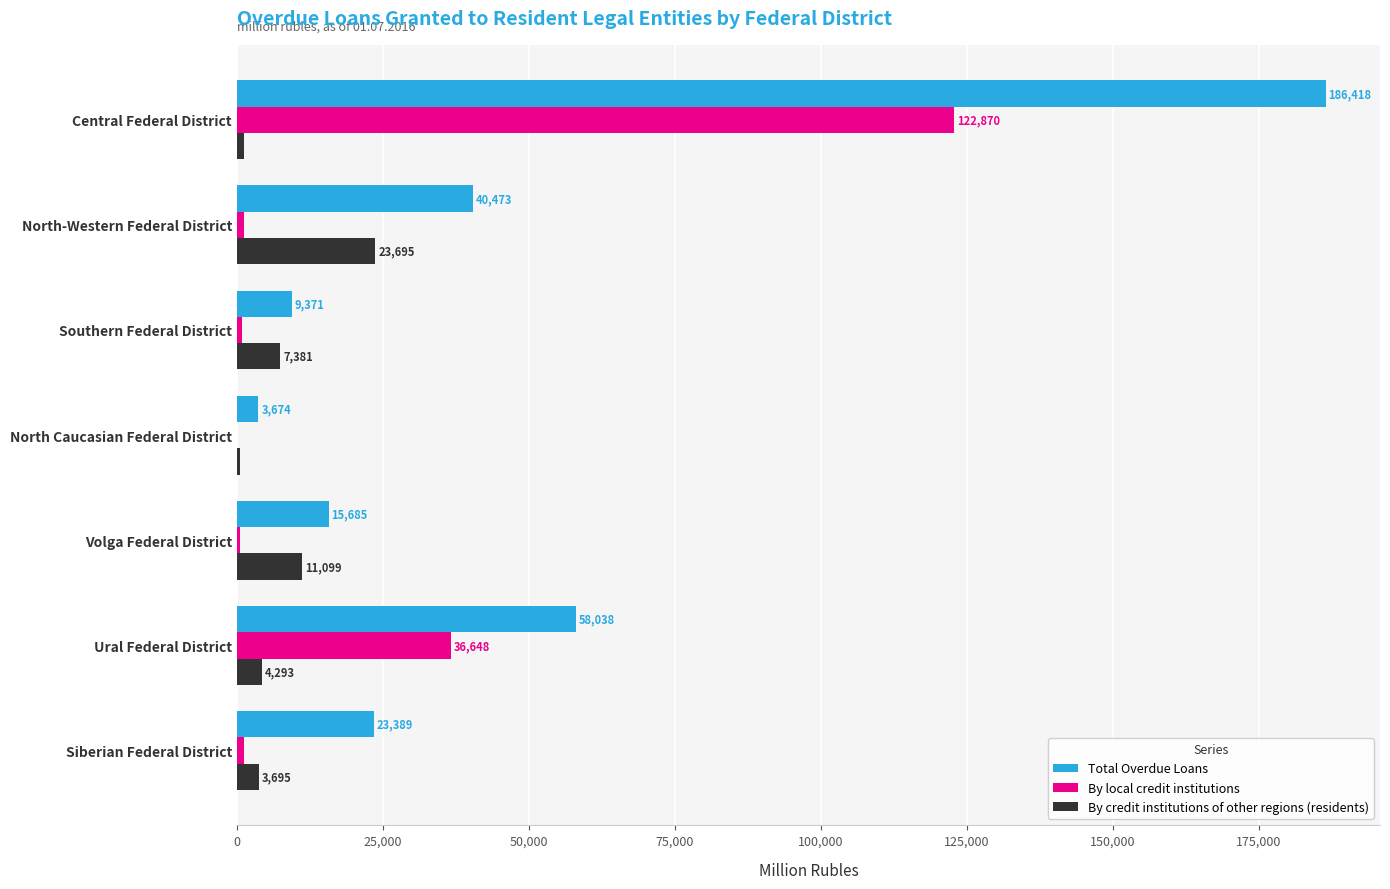

Which series has the largest total across all categories?

Total Overdue Loans